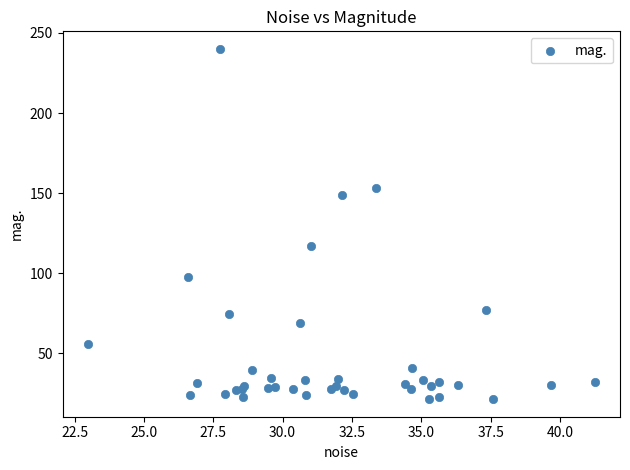

What Y value in the scatter plot is closest to 130?

117.1